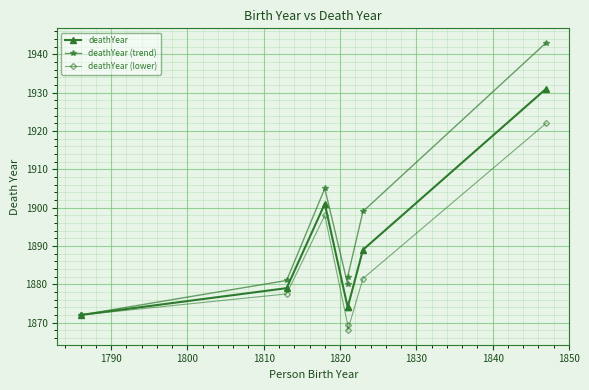

Is it true that deathYear (trend) equals 1872.0 at 1780?

True